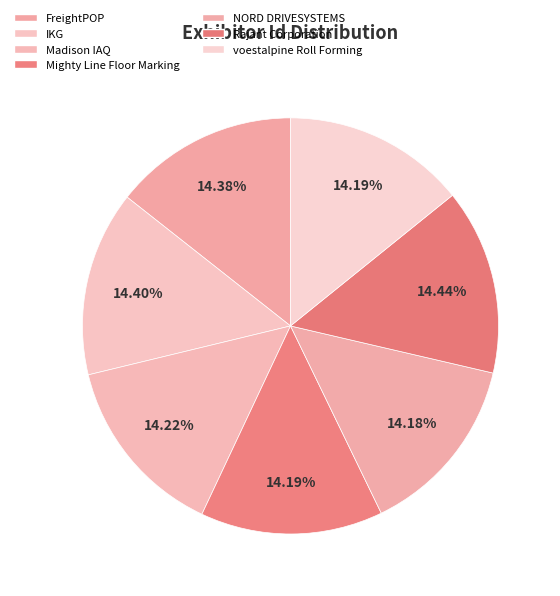

To the nearest percent, what is the combined percentage of NORD DRIVESYSTEMS and voestalpine Roll Forming?

28%